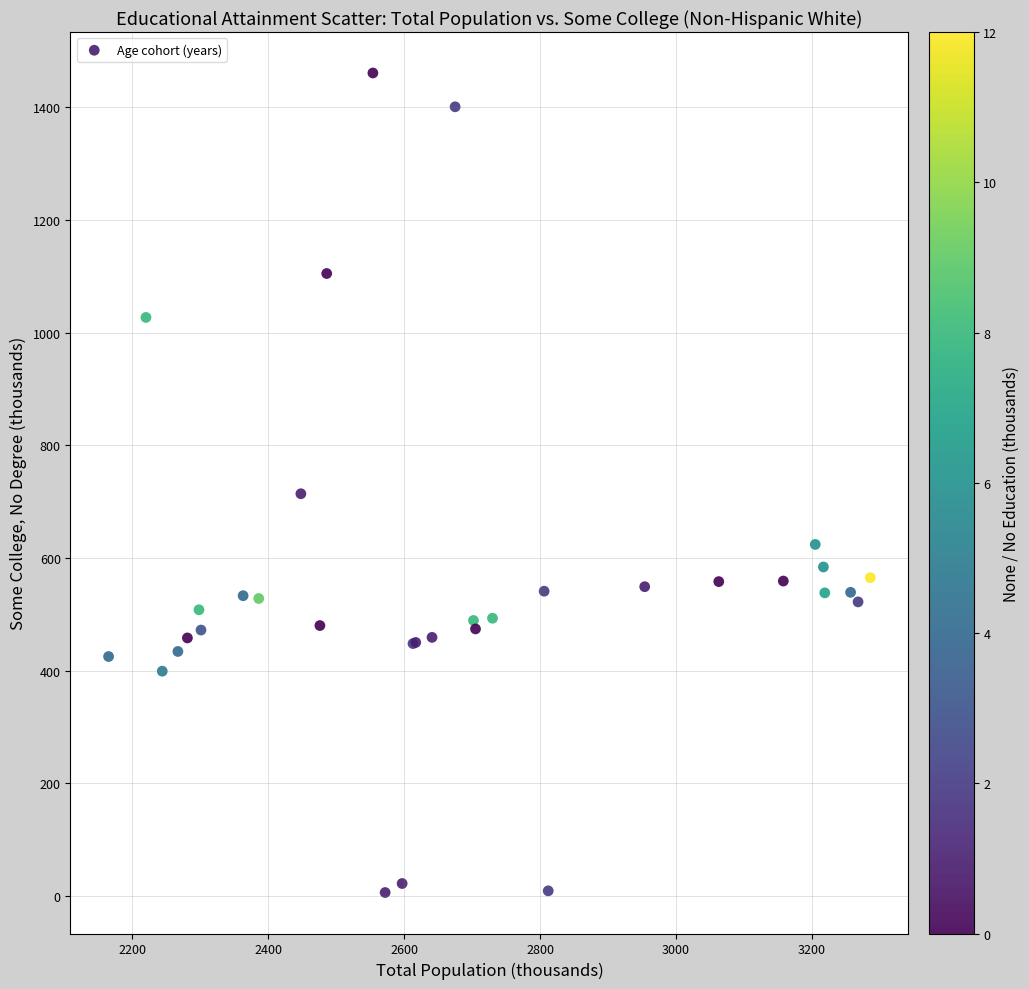

What Y value in the scatter plot is closest to 733?

714